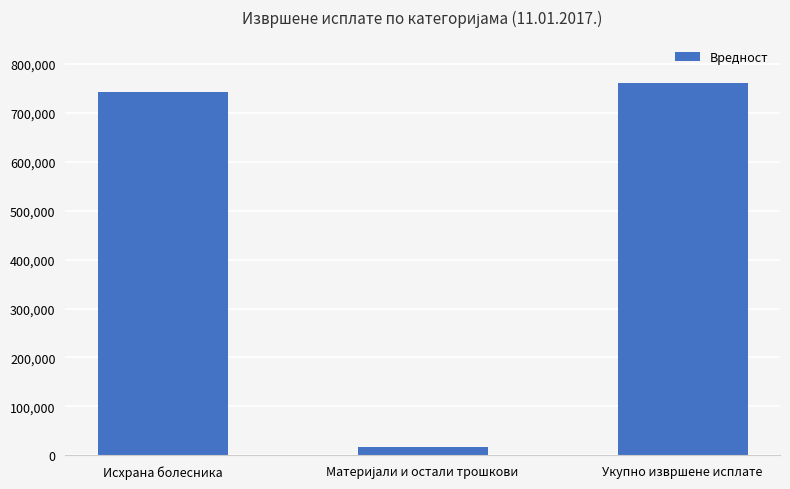

Where is the data nearest to the value 388859?

Исхрана болесника